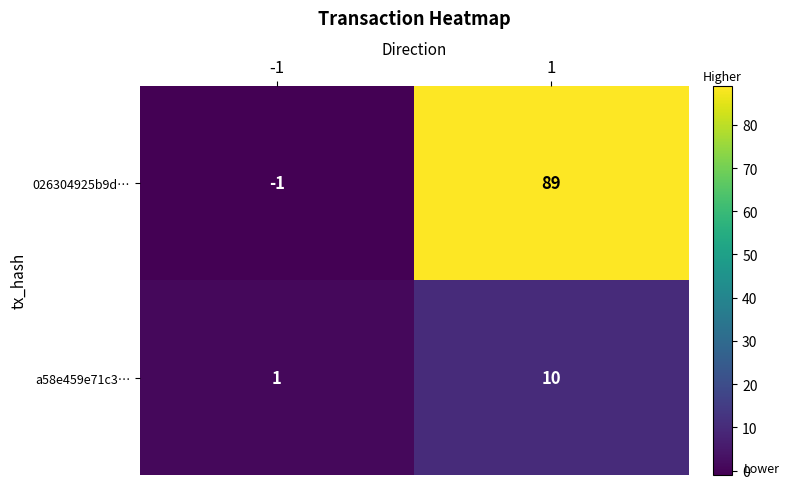

True or false: 026304925b9d… has a value of 89 at 1.

True